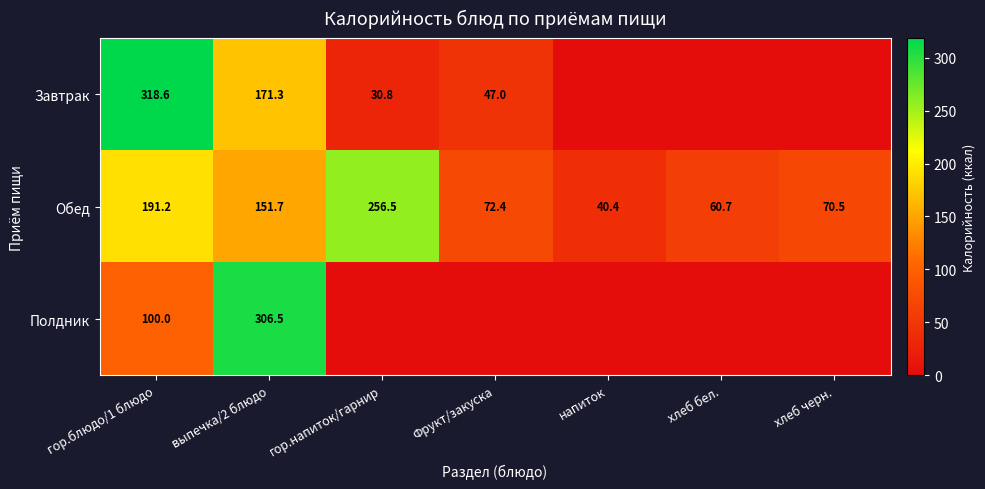

Rank the categories by Обед value from lowest to highest.

напиток, хлеб бел., хлеб черн., Фрукт/закуска, выпечка/2 блюдо, гор.блюдо/1 блюдо, гор.напиток/гарнир